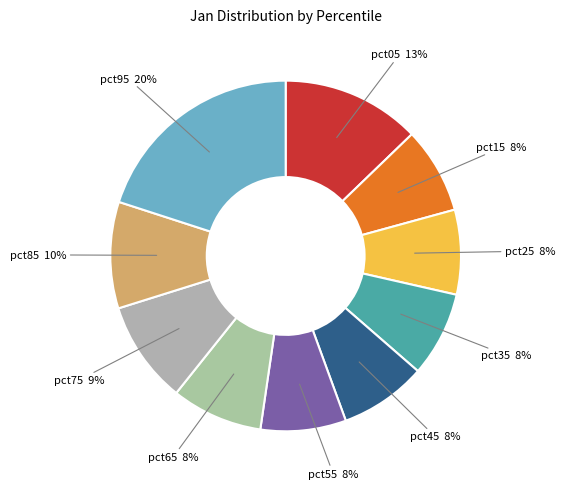

To the nearest percent, what is the average slice percentage?

10%